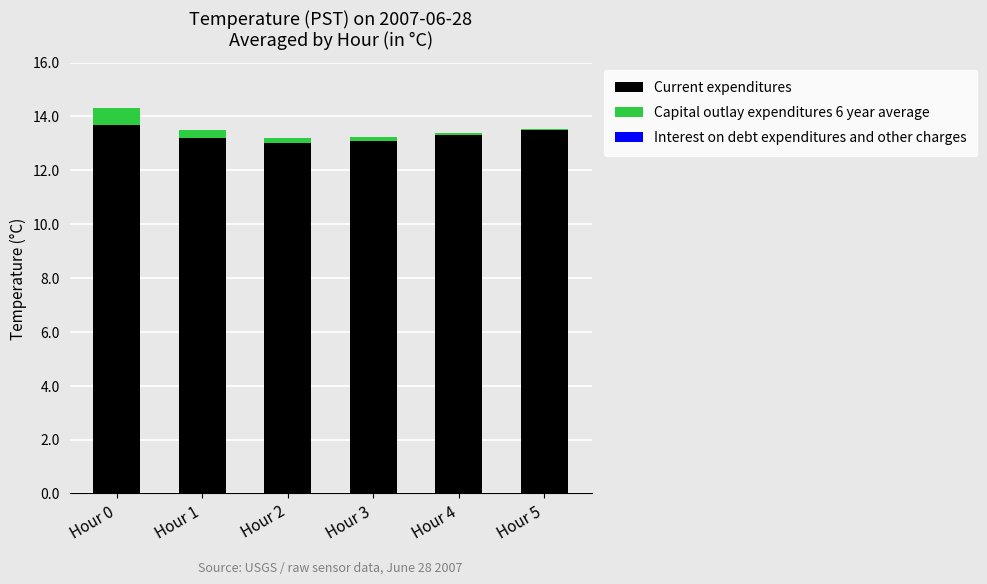

What is the maximum value for Current expenditures?

13.7